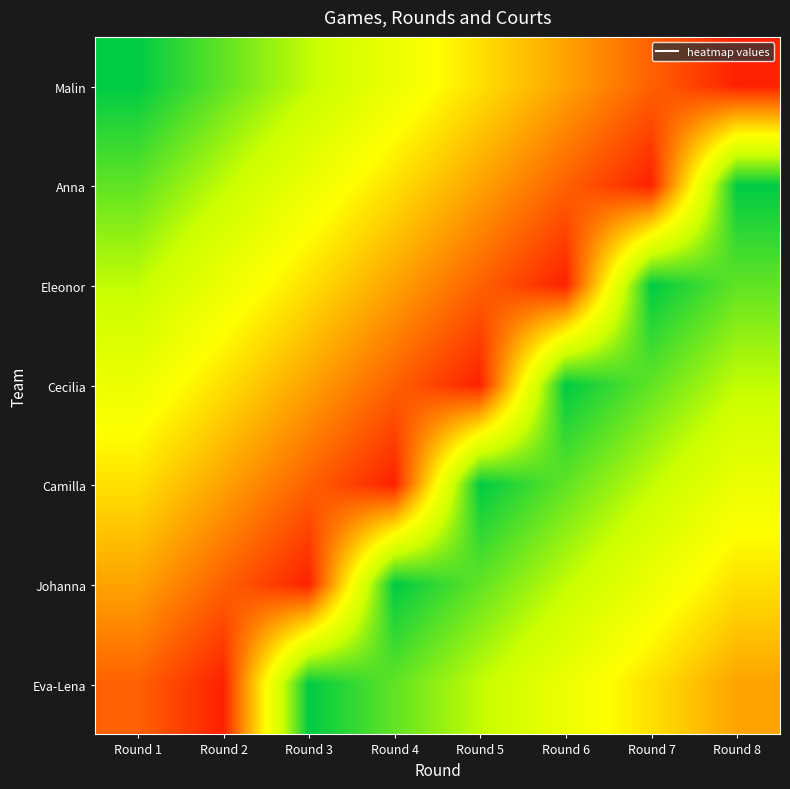

How many series are shown in this chart?

7